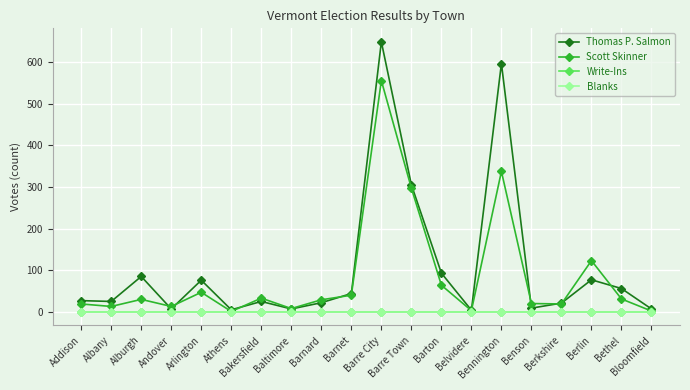

Where does the Scott Skinner series first go above 30?

Arlington